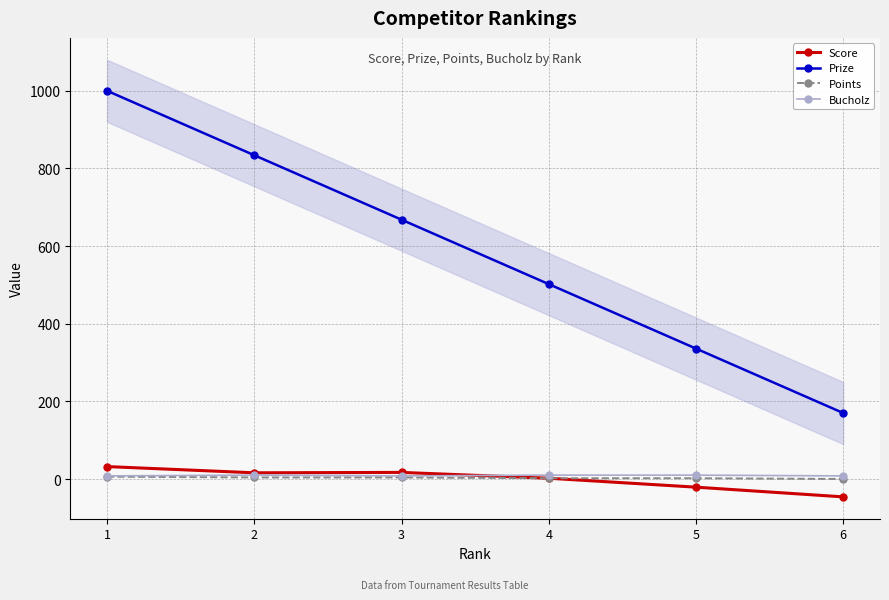

Between 1 and 2, which series saw the biggest shift?

Prize